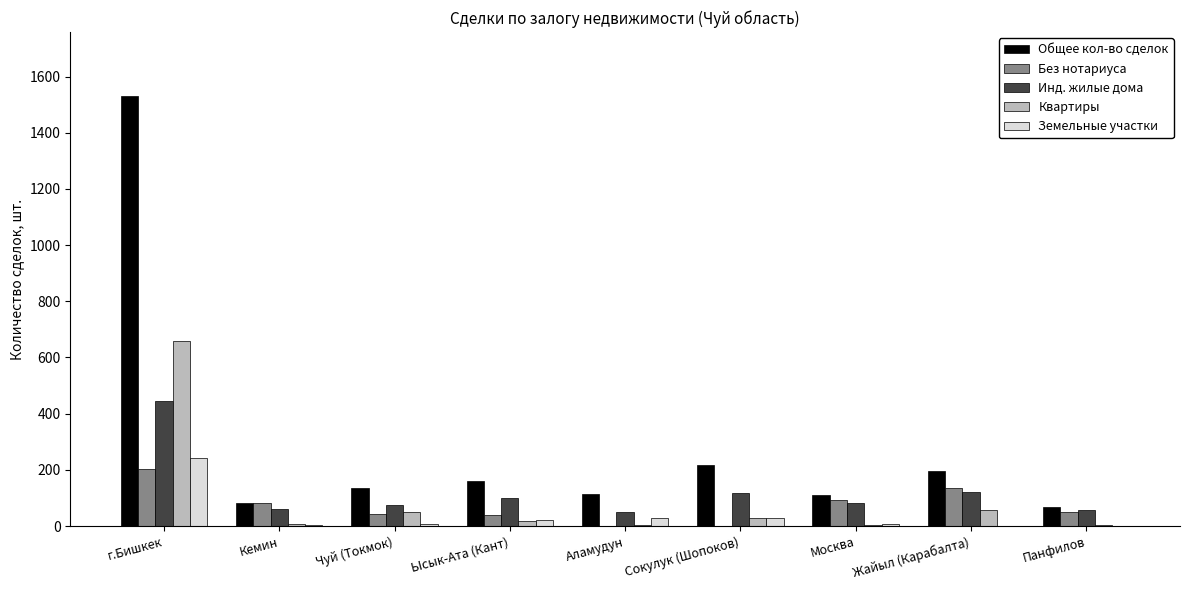

Count the number of categories in the chart.

9